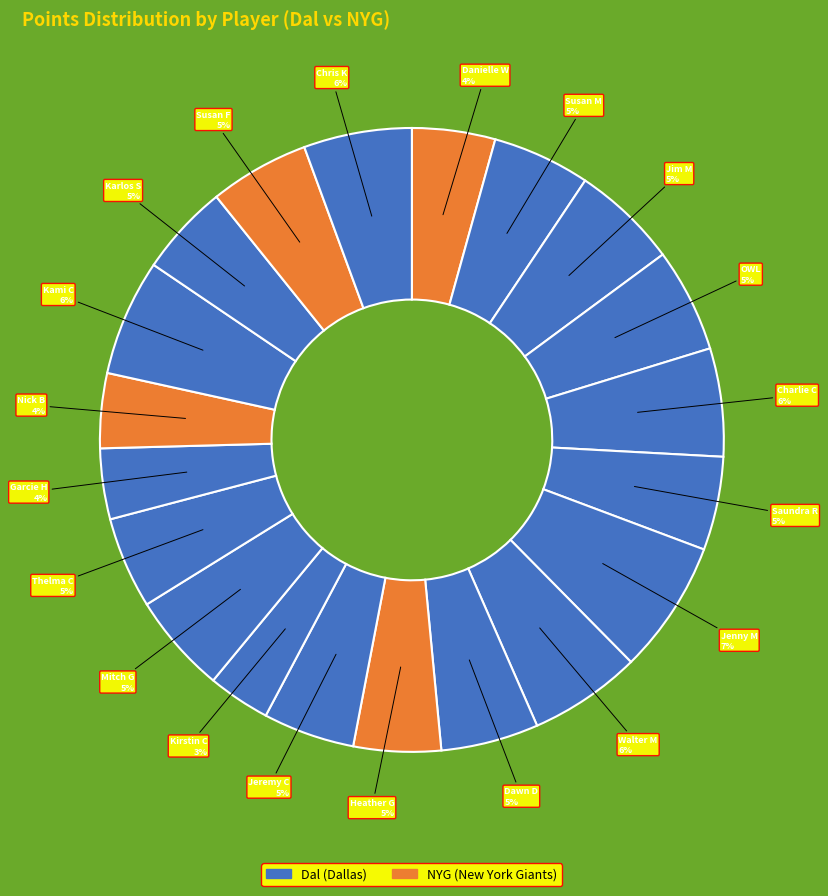

How many segments does this pie chart have?

20